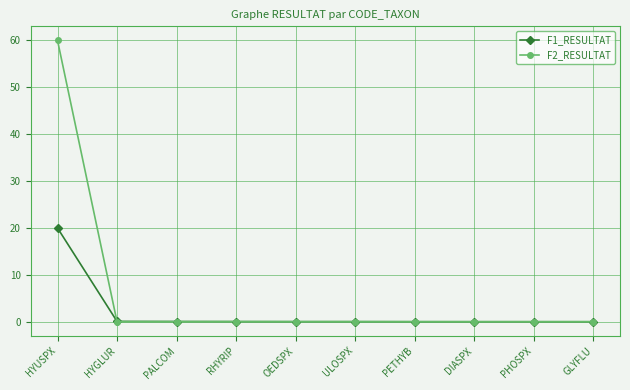

Which series has the widest spread of values?

F2_RESULTAT